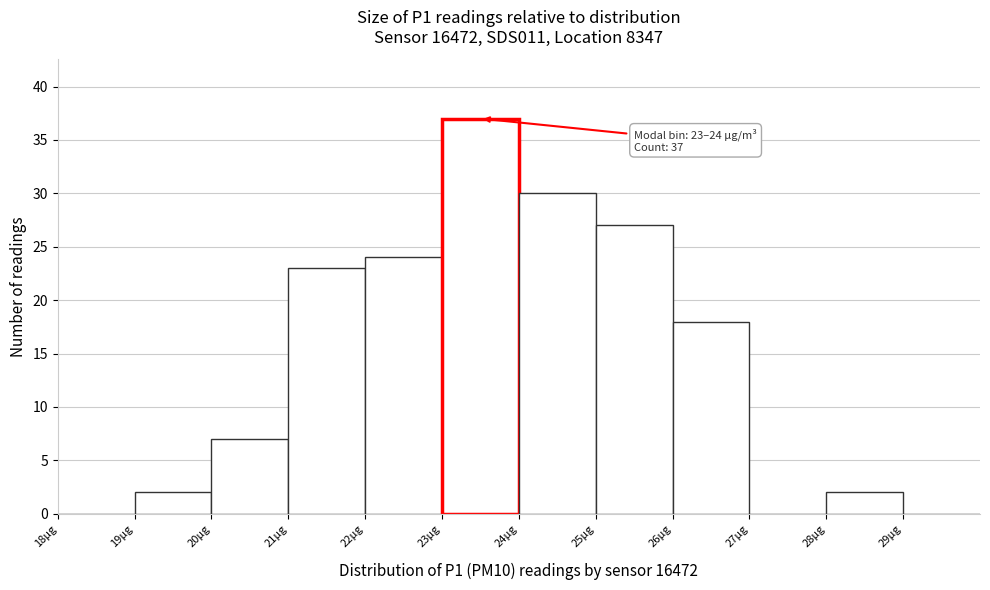

Over which range of the x-axis is the bar tallest?

23 to 24